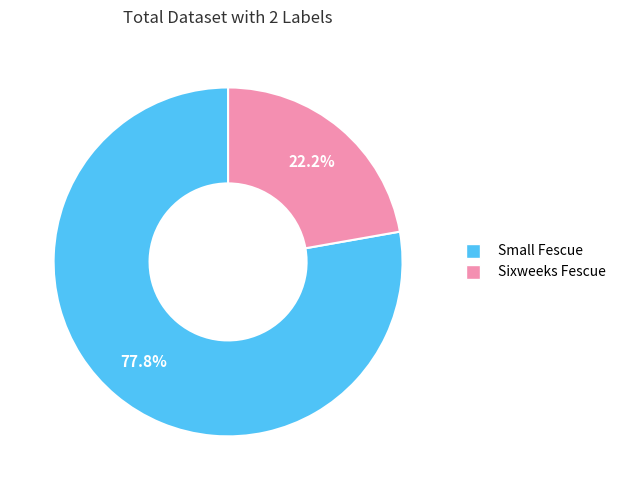

To the nearest percent, what portion does Small Fescue represent?

78%